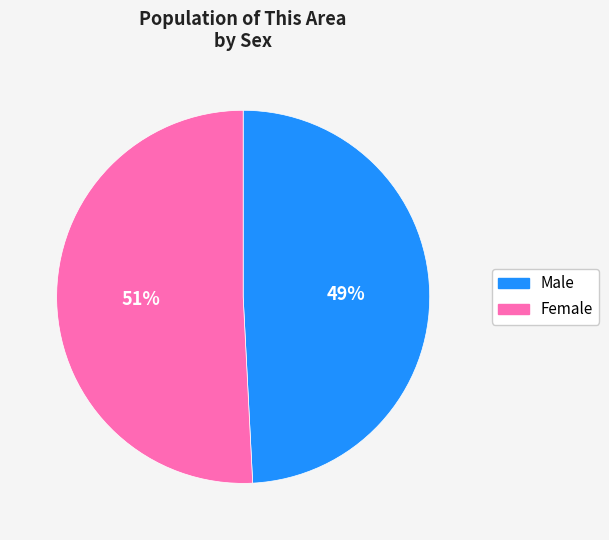

To the nearest percent, what is the average slice percentage?

50%